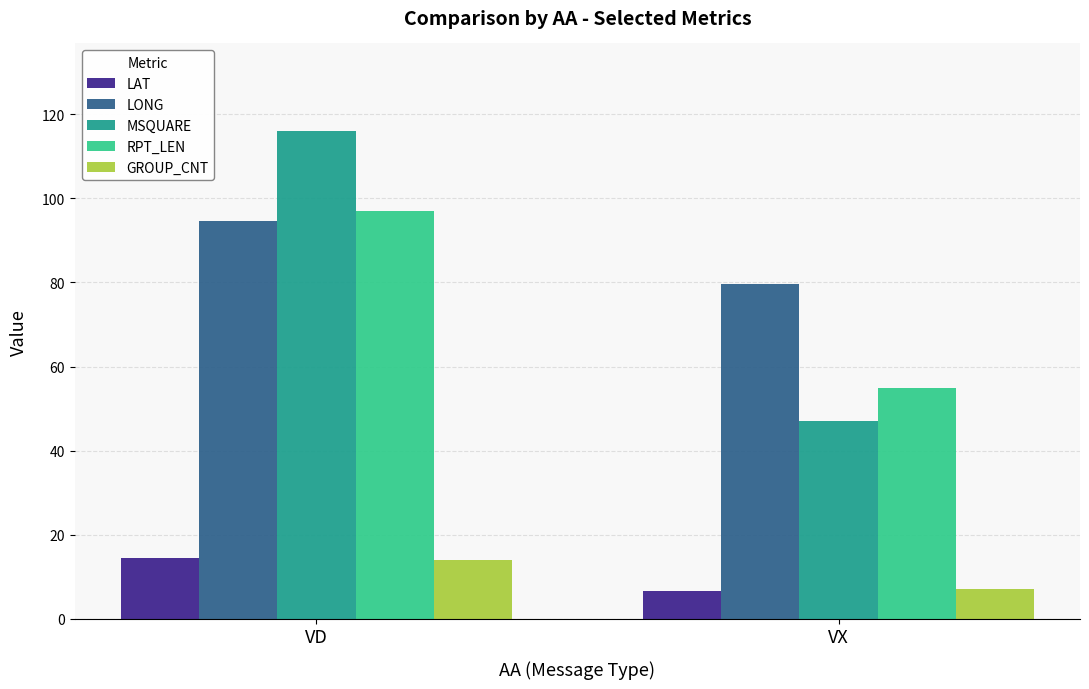

True or false: RPT_LEN has a value of 35.3 at VX.

False